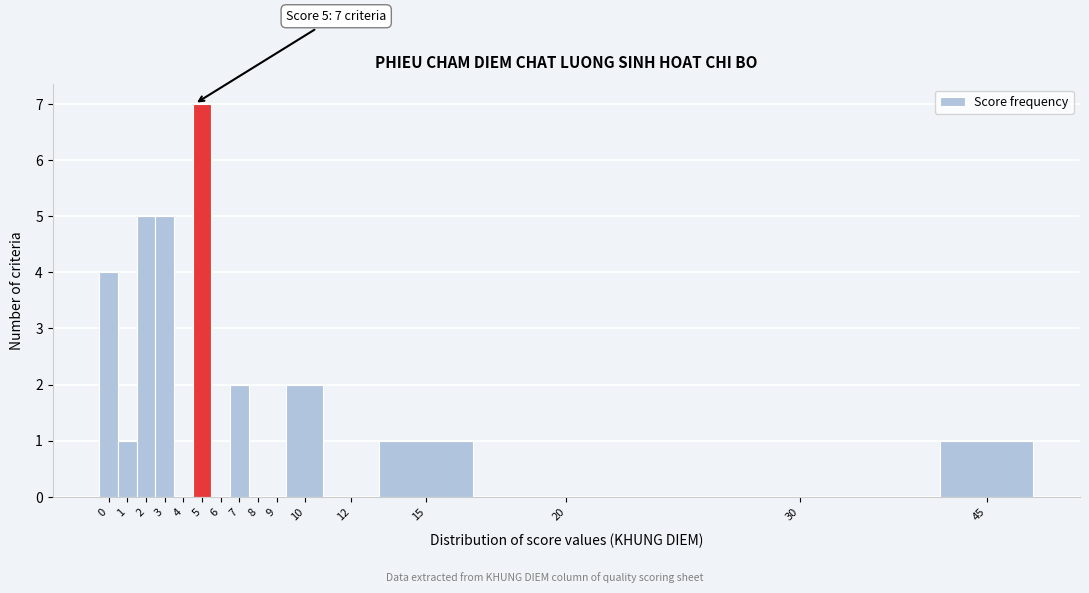

Reading left to right, what are all the values shown in this chart?

0=4	1=1	2=5	3=5	4=0	5=7	6=0	7=2	8=0	9=0	10=2	12=0	15=1	20=0	30=0	45=1